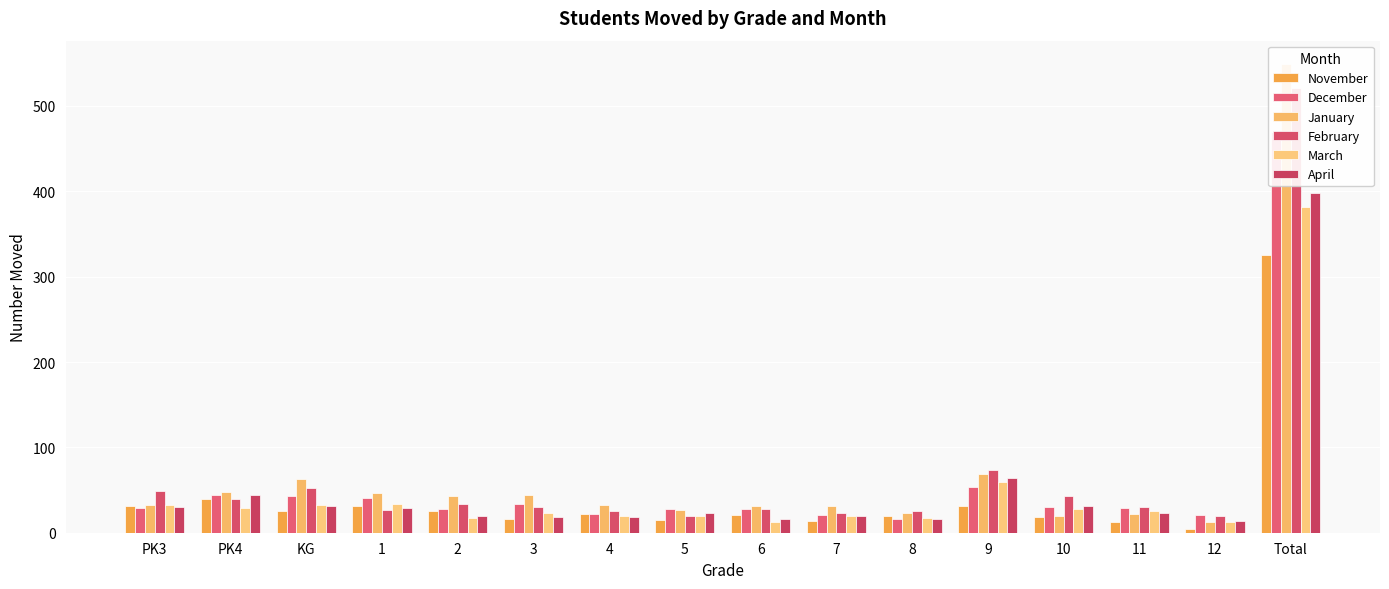

What is the difference between the highest and lowest values at 12?

17